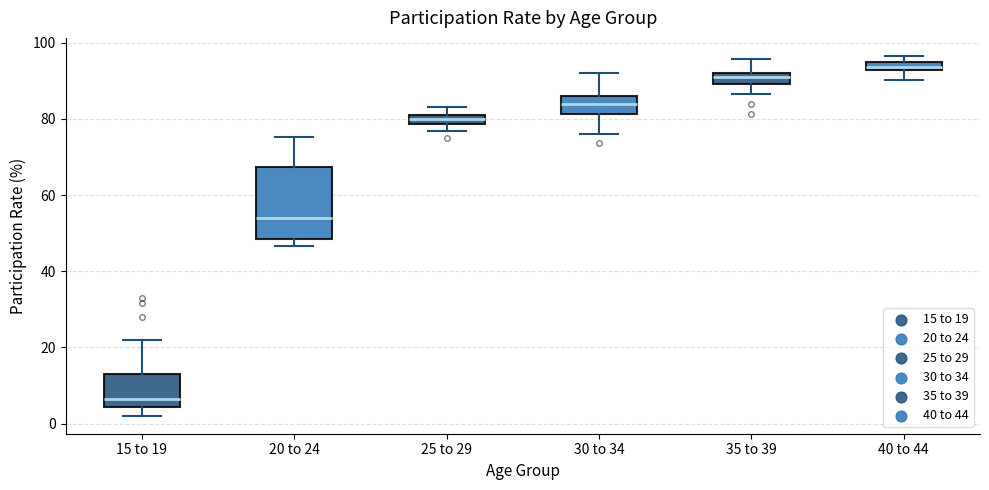

Where is the upper edge of the box for 25 to 29 on the y-axis? The values are not printed on the chart, so give them approximately, as read against the axis.

82